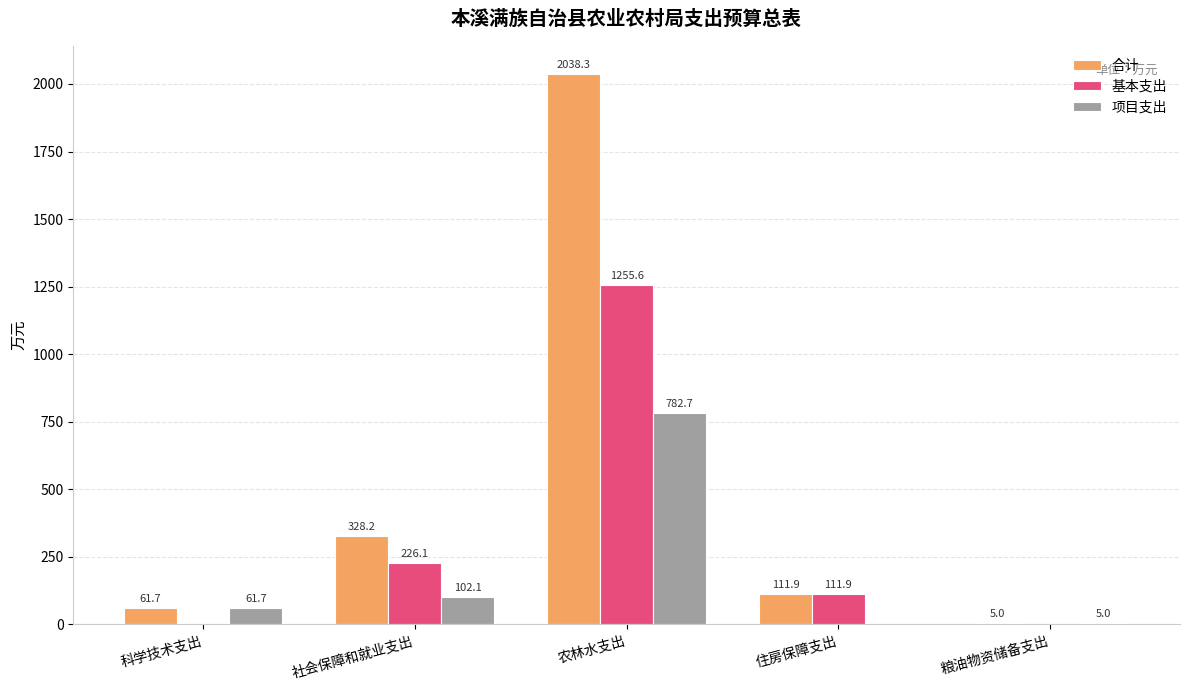

Which series has the largest range (max minus min)?

合计